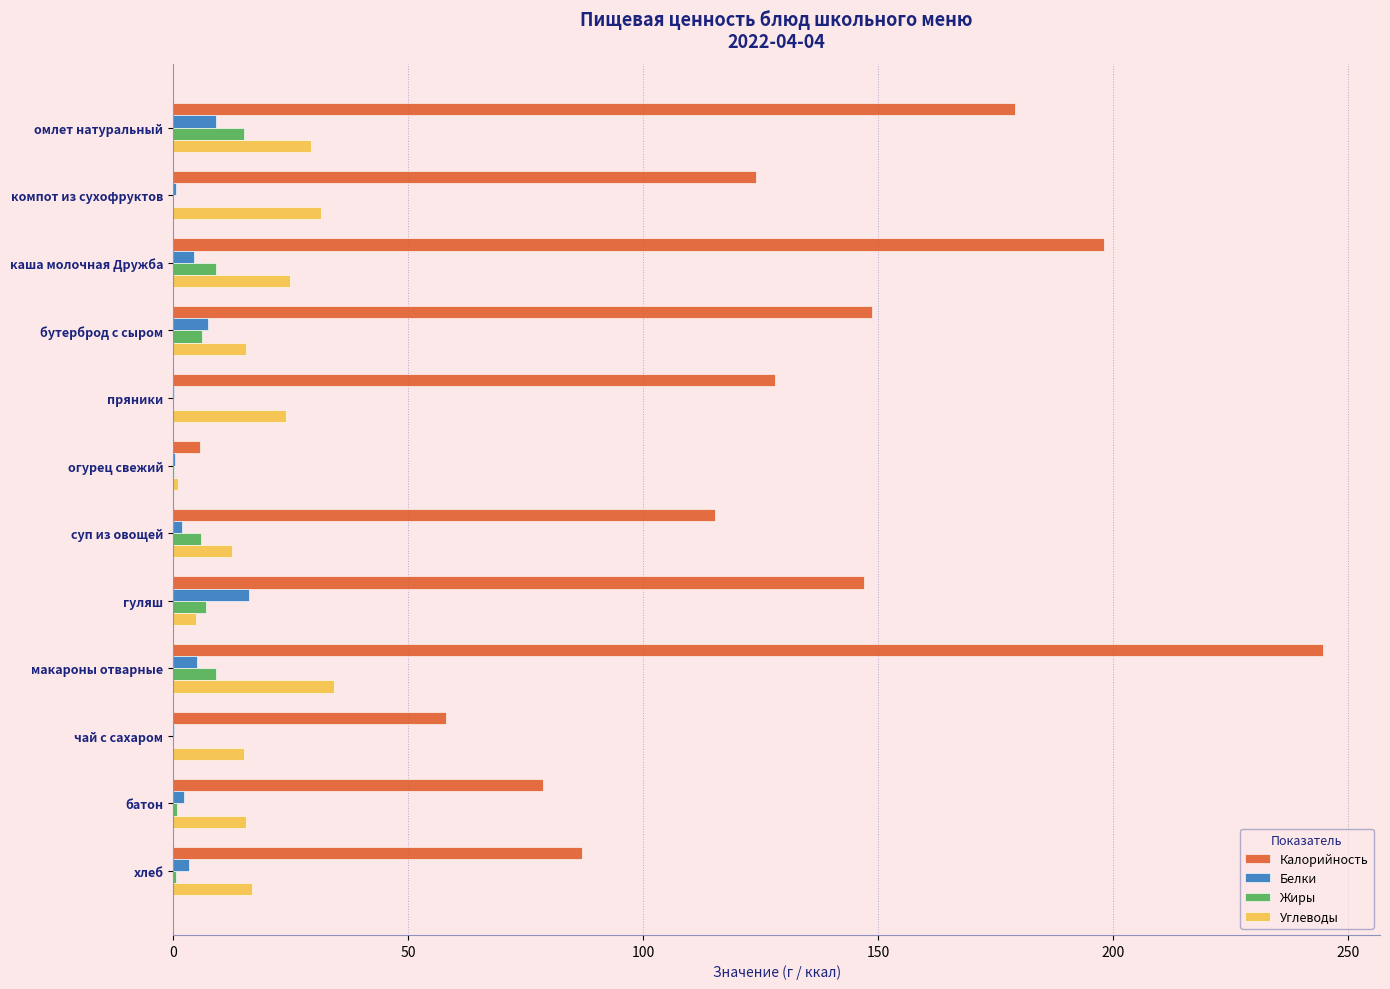

At which category is the sum across all series the highest?

макароны отварные